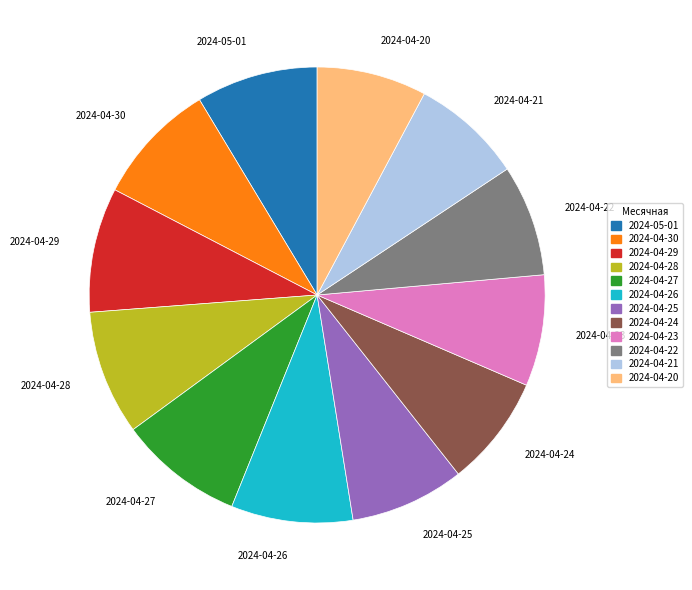

Is it true that 2024-04-25 is 8% of the pie?

True